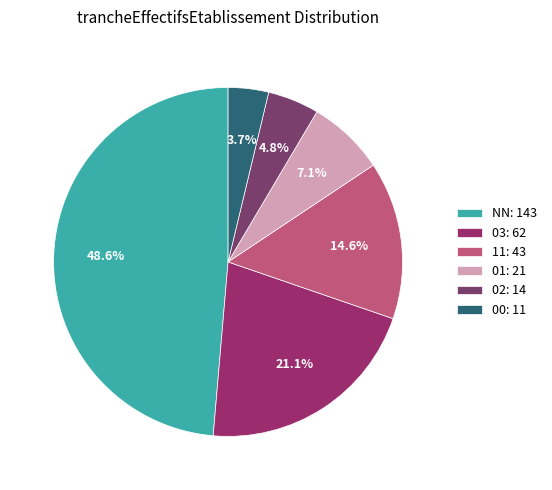

The 00 slice represents 9% of the pie. True or false?

False